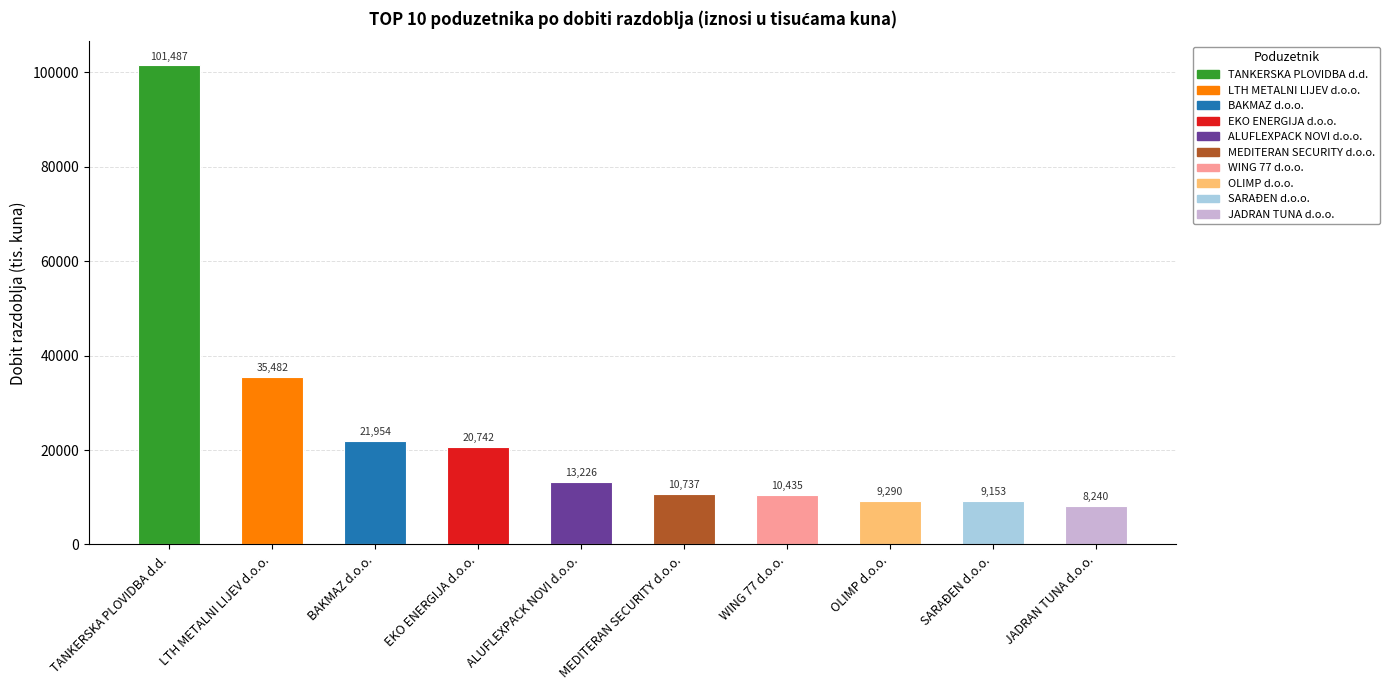

Which has a higher value, WING 77 d.o.o. or ALUFLEXPACK NOVI d.o.o.?

ALUFLEXPACK NOVI d.o.o.